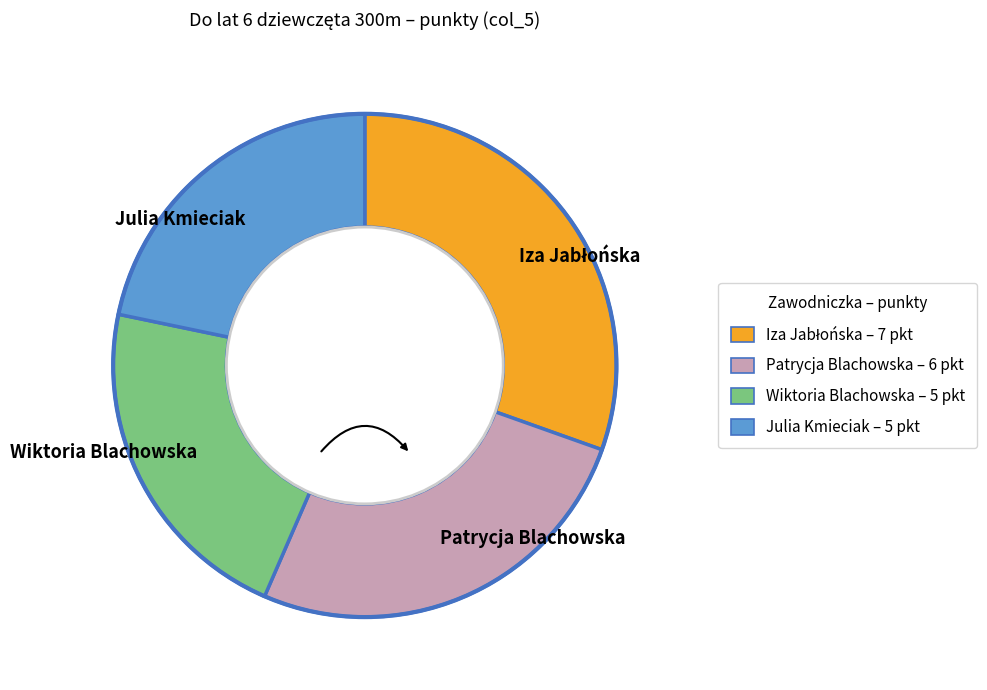

What is the ratio of the value at Wiktoria Blachowska to the value at Patrycja Blachowska?

0.8